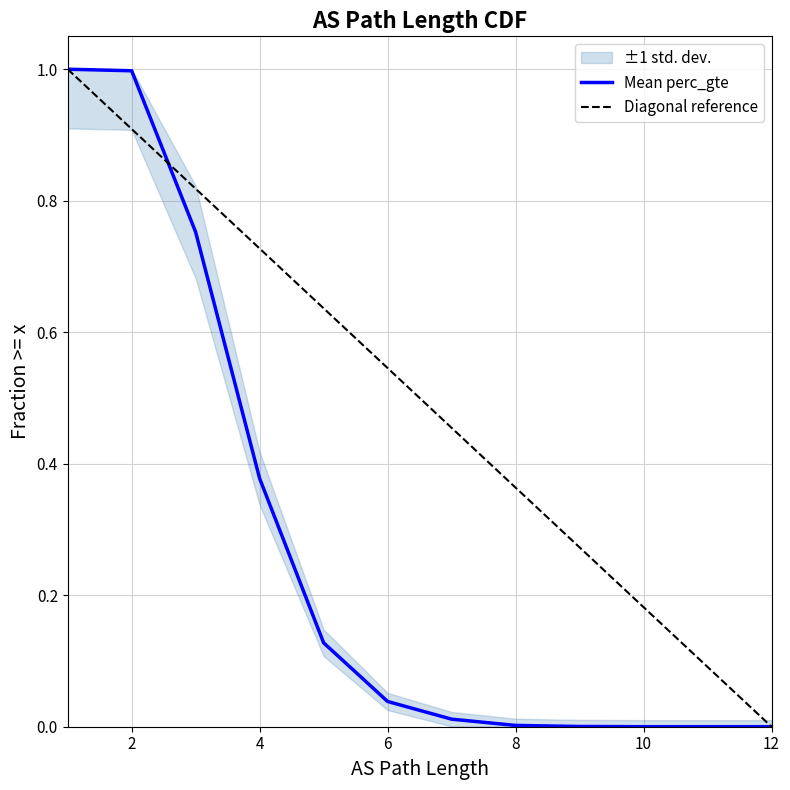

At which label is the value closest to 0?

12